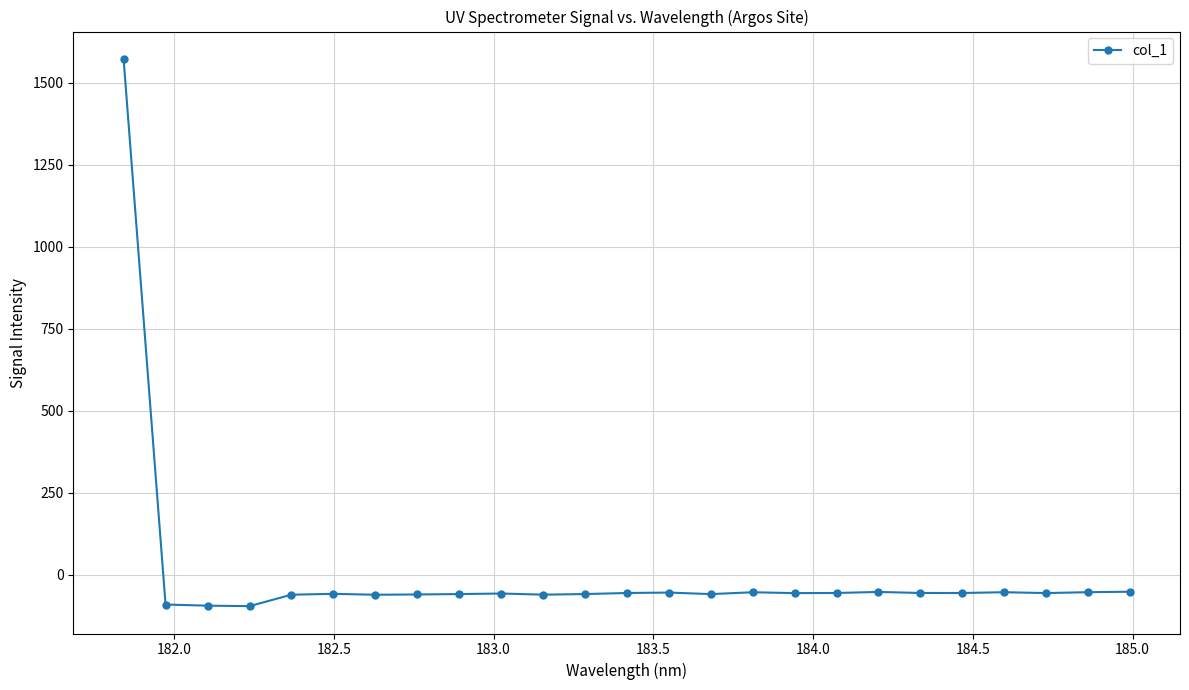

What is the minimum value shown in the chart?

-96.2